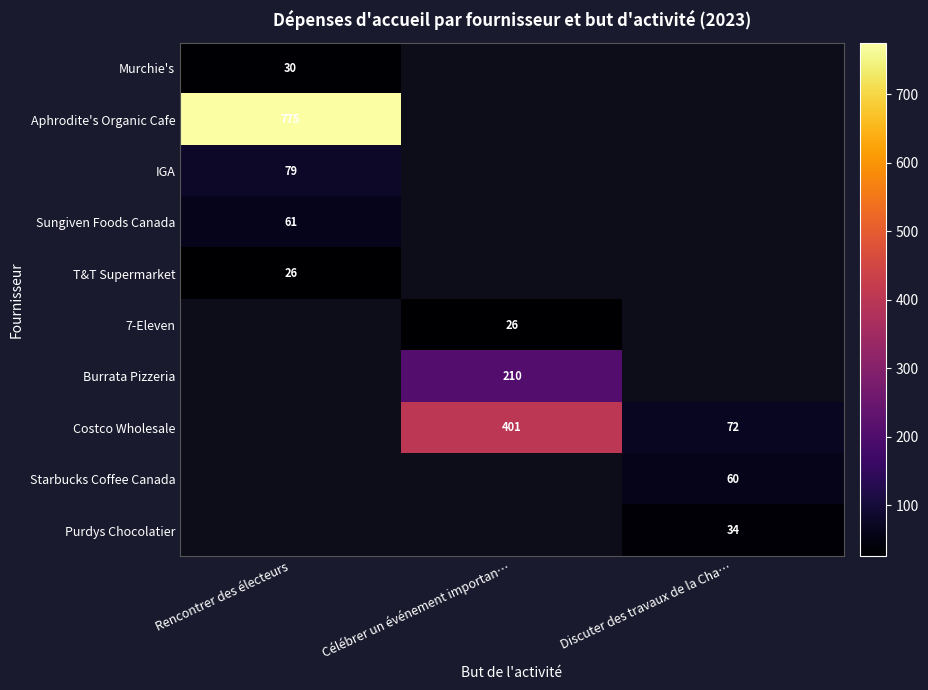

What is the spread (max minus min) of values at Rencontrer des électeurs?

749.3